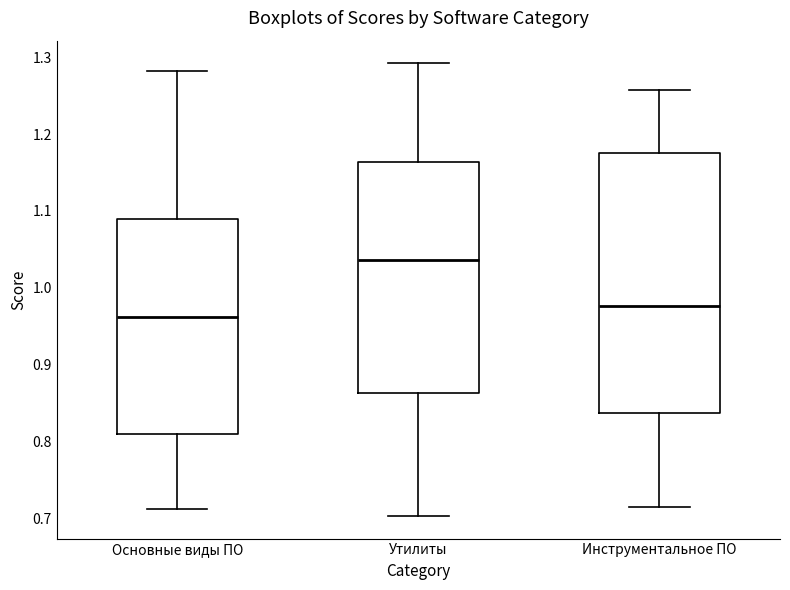

Where does the median line of the box for Основные виды ПО sit on the y-axis? The values are not printed on the chart, so give them approximately, as read against the axis.

0.96